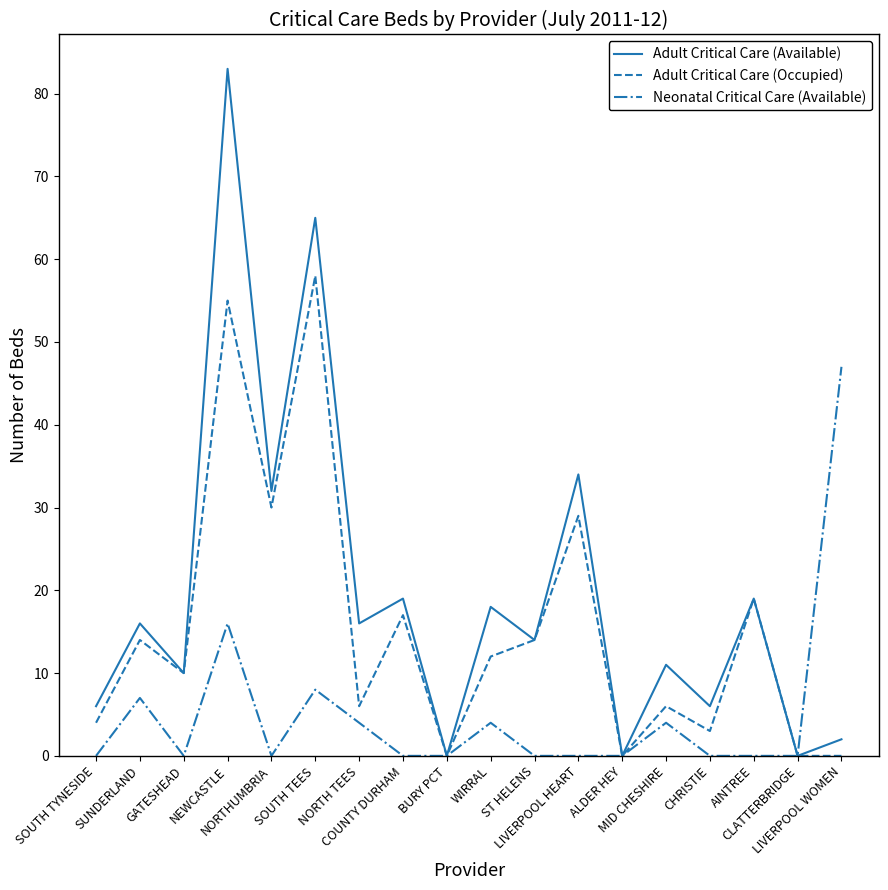

Where is the first local maximum for Adult Critical Care (Available)?

SUNDERLAND